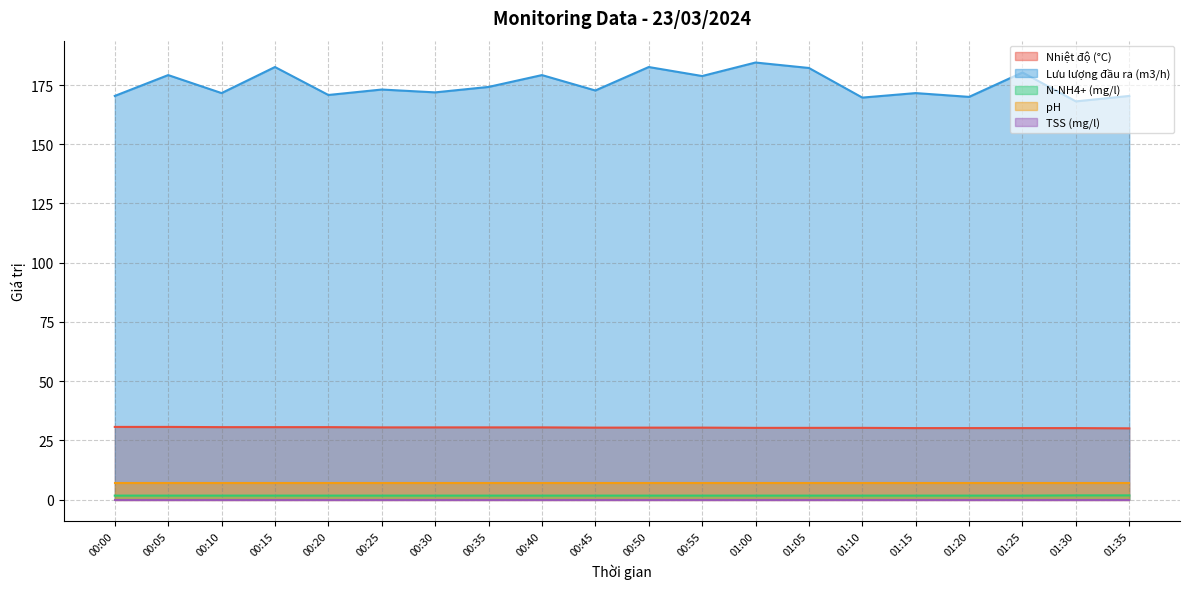

True or false: N-NH4+ (mg/l) has more than 0 interior local peaks.

False